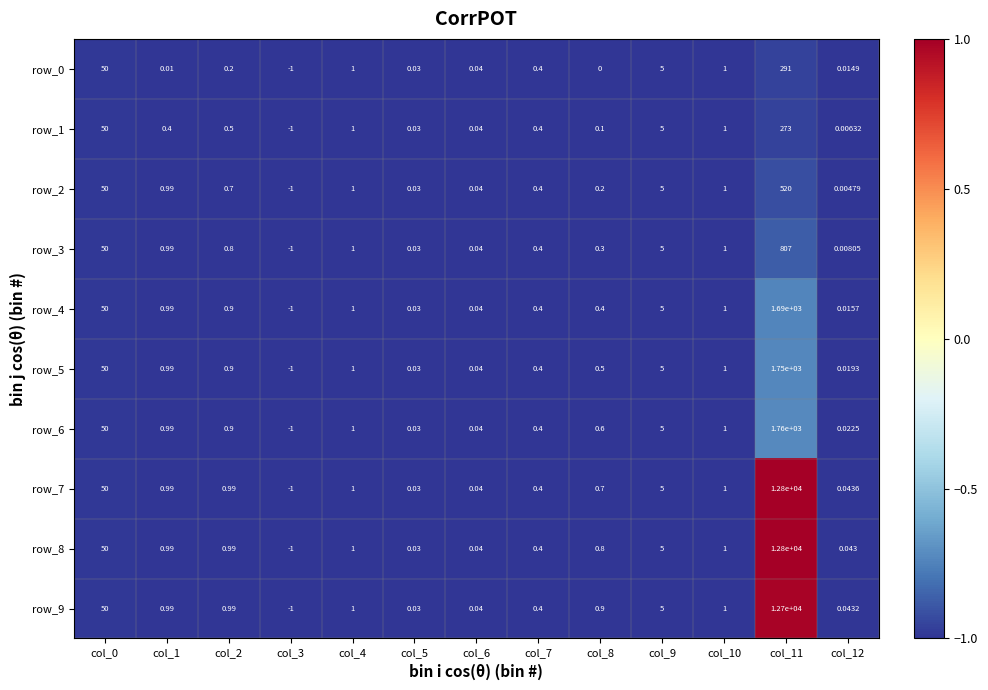

Is the value of row_7 at col_3 greater than the value of row_8 at col_11?

No